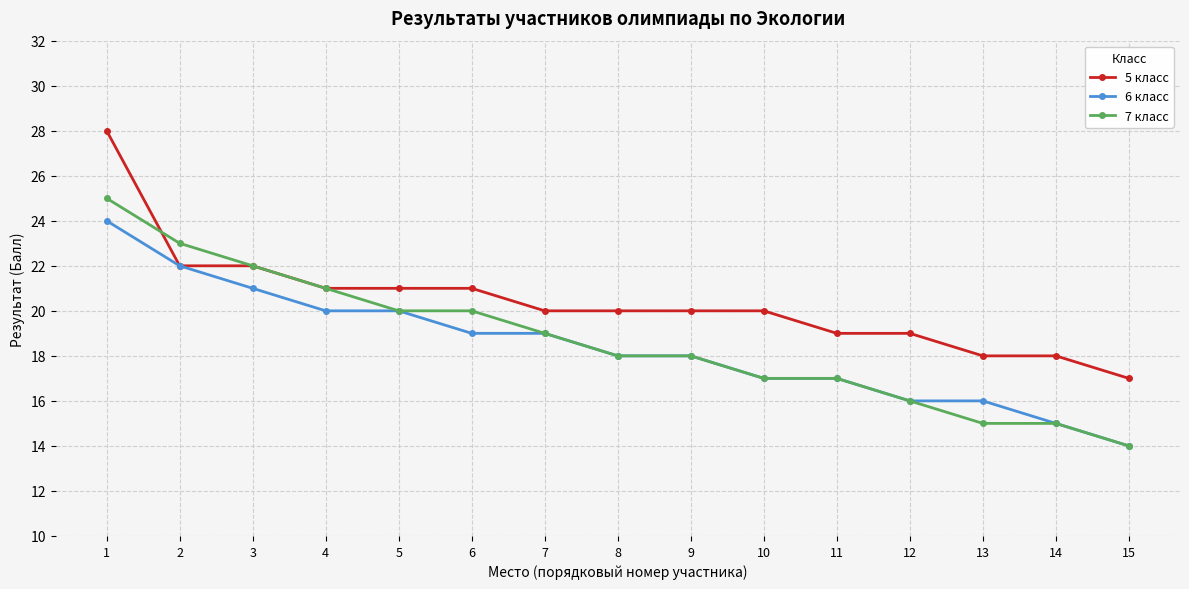

What is the total value across all series at 10?

54